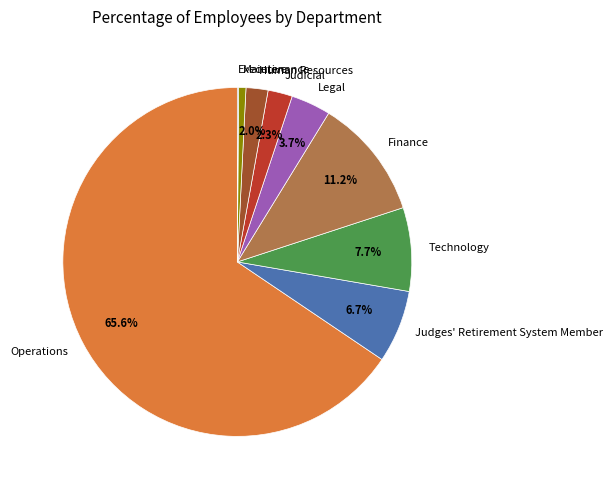

What is the total percentage of Judges' Retirement System Member and Judicial?

9.0%